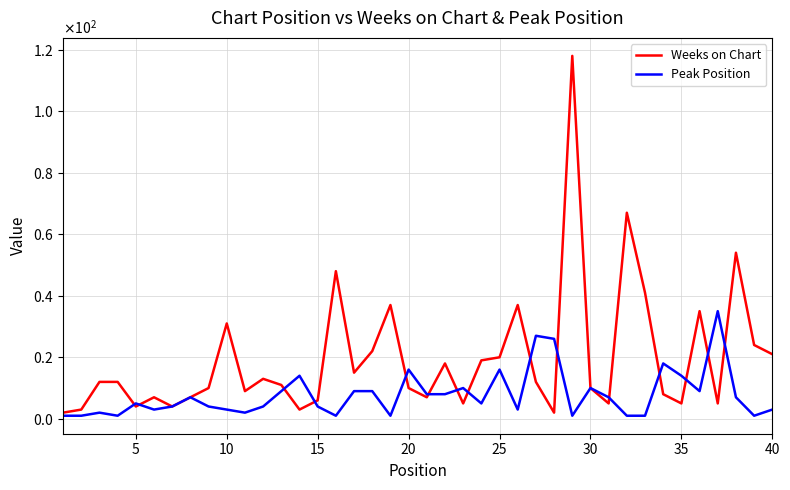

Is this an area chart (filled region under the line)?

No